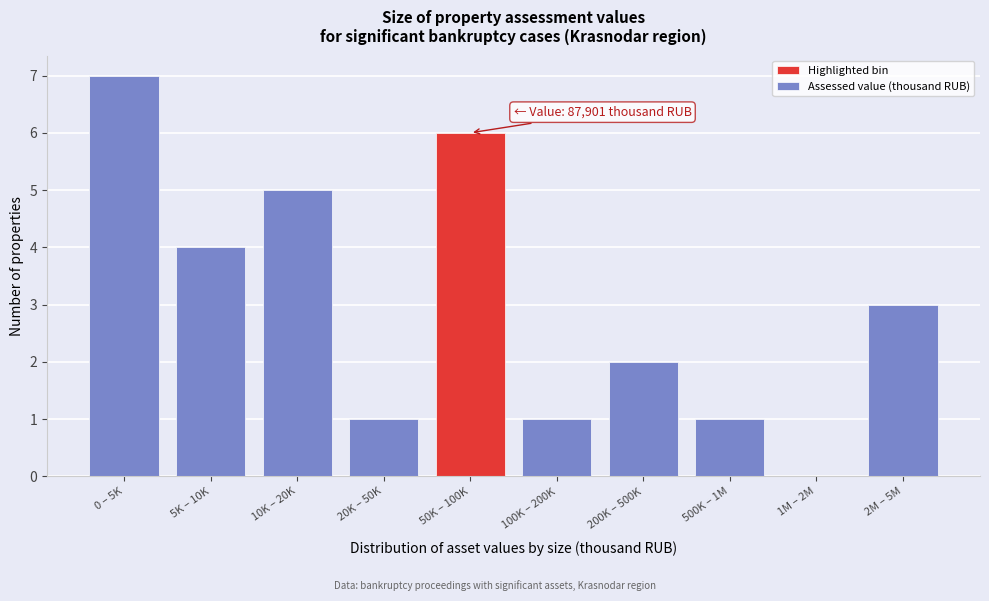

Reading right to left, what are all the values shown in this chart?

2M – 5M=3	1M – 2M=0	500K – 1M=1	200K – 500K=2	100K – 200K=1	50K – 100K=6	20K – 50K=1	10K – 20K=5	5K – 10K=4	0 – 5K=7